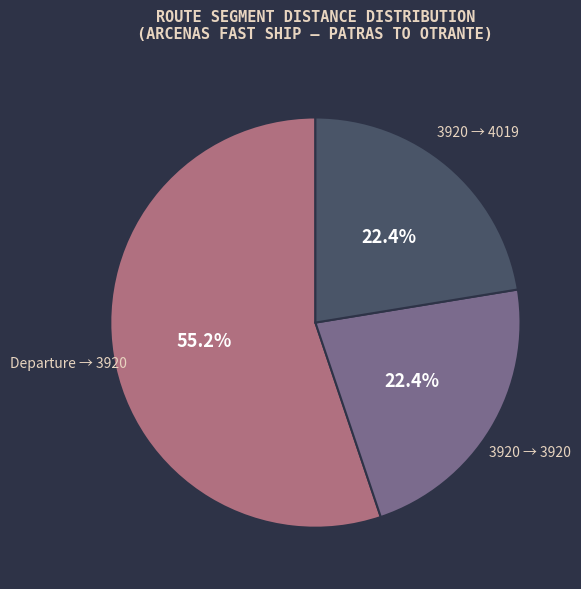

What is the total percentage of Departure → 3920 and 3920 → 4019?

77.6%